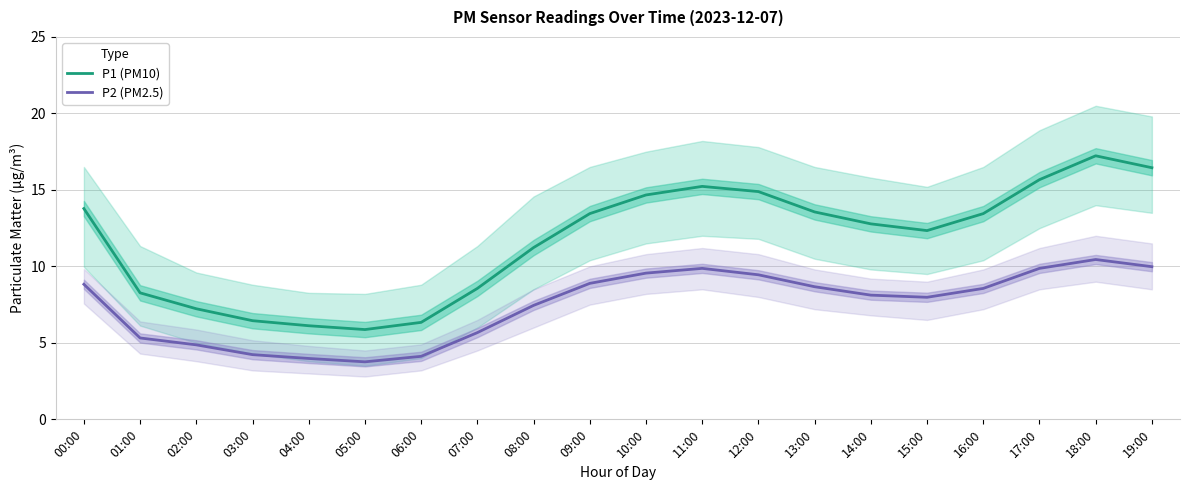

What is the difference between the second highest and second lowest values in the P2 (PM2.5) series?

6.0